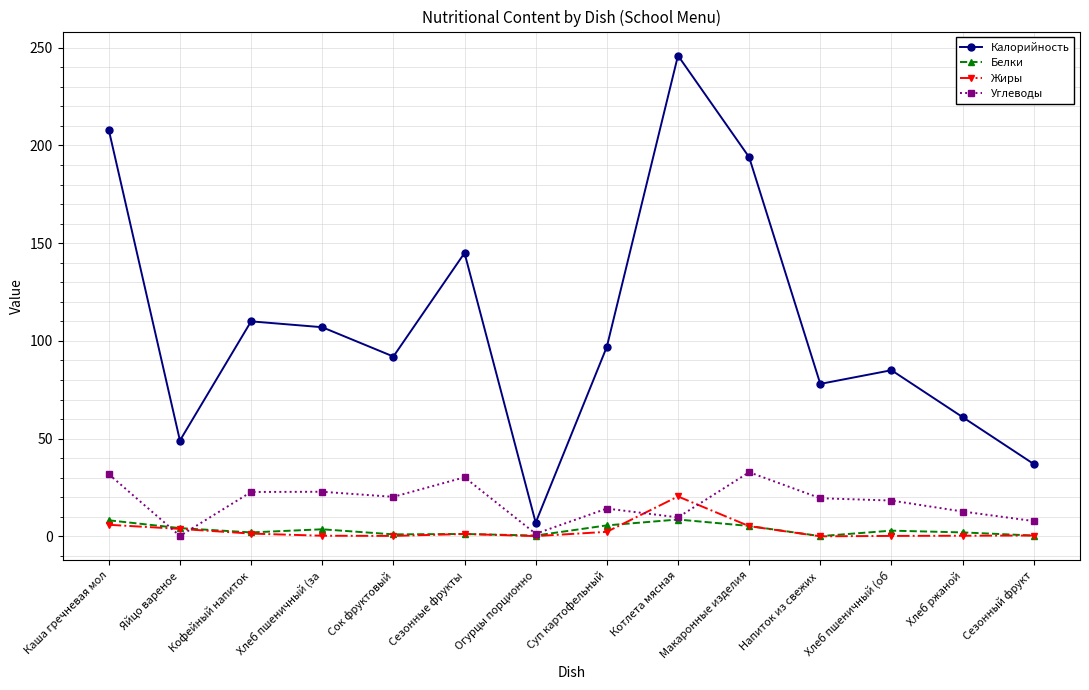

What position from the left is Напиток из свежих ?

11